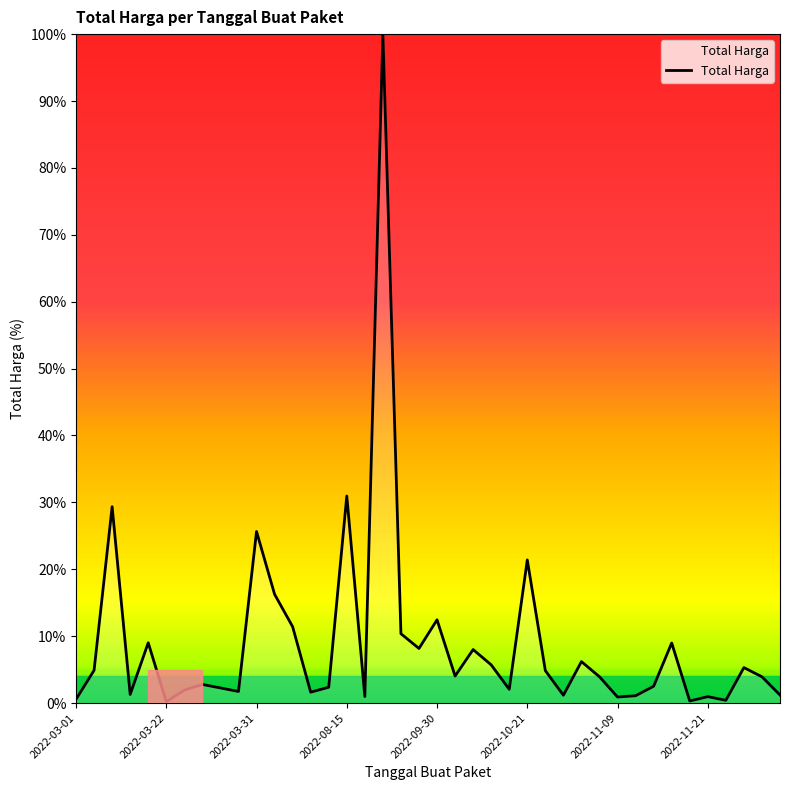

What is the difference between the maximum and minimum values?

99.8